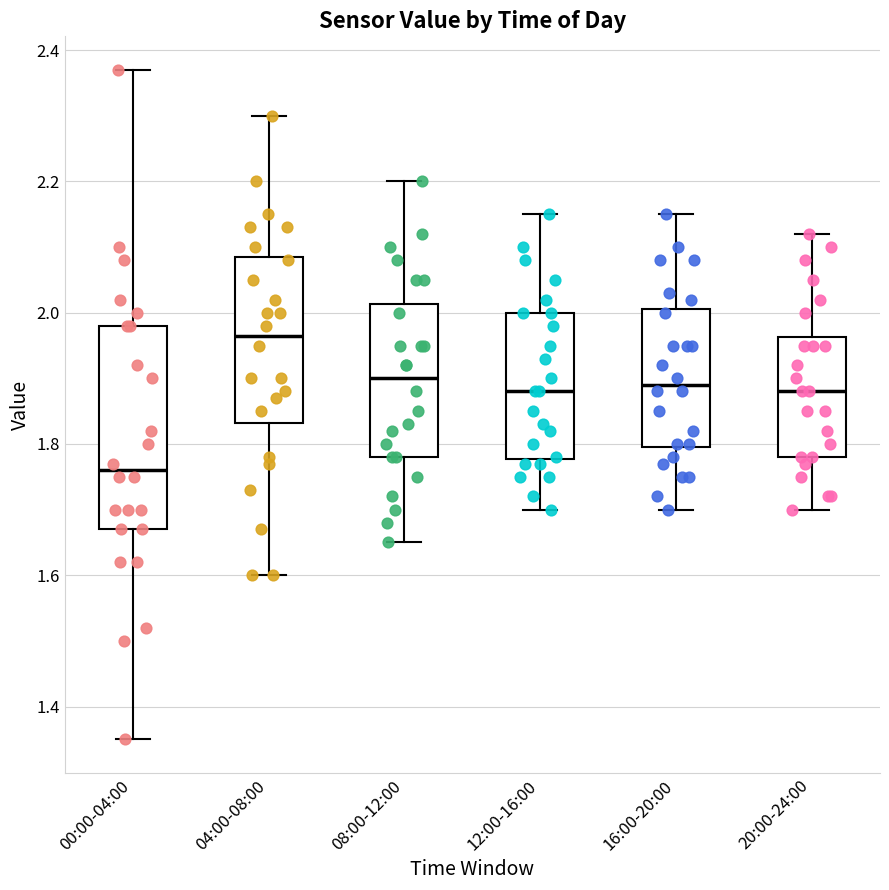

Which box has the lowest median line?

00:00-04:00